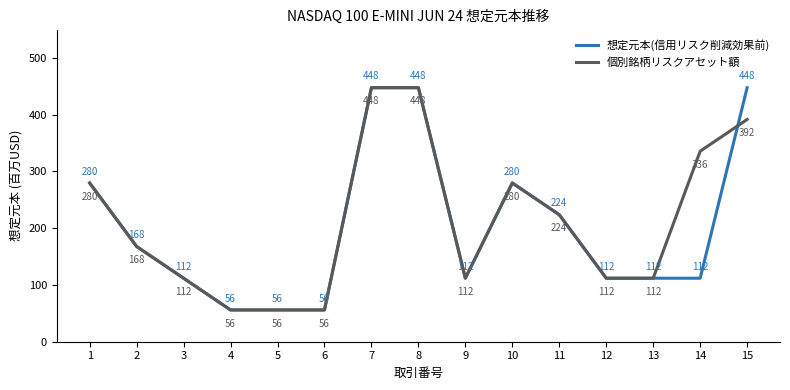

What is the minimum value shown in the chart?

55.9